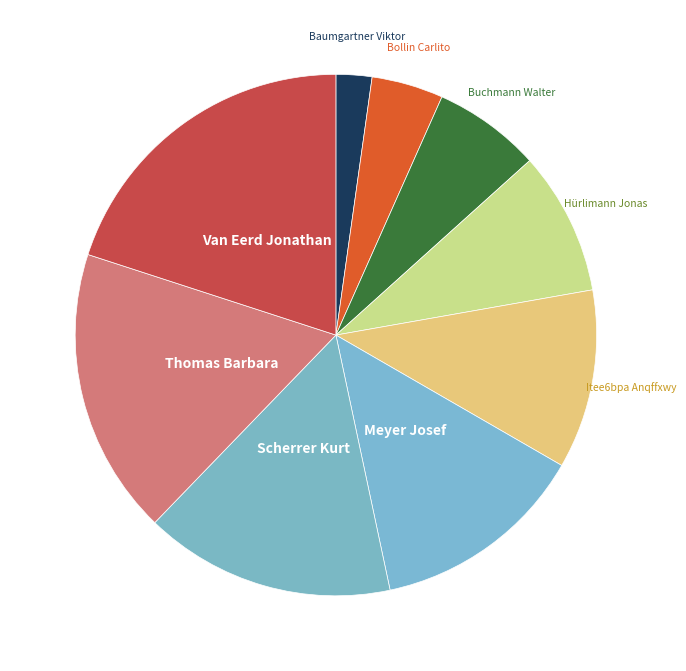

Is it true that Buchmann Walter is 7% of the pie?

True